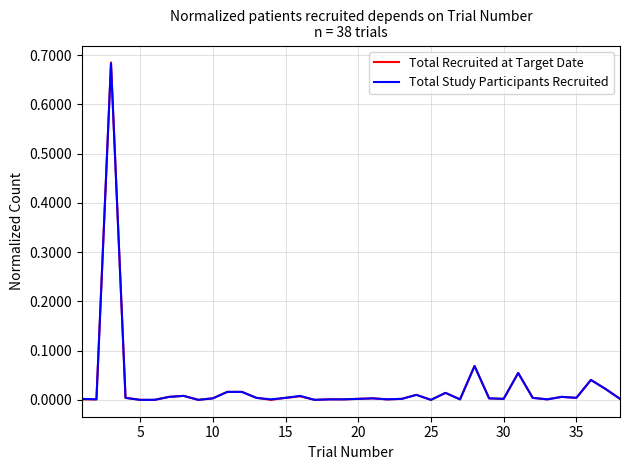

Which series has the largest range (max minus min)?

Total Recruited at Target Date